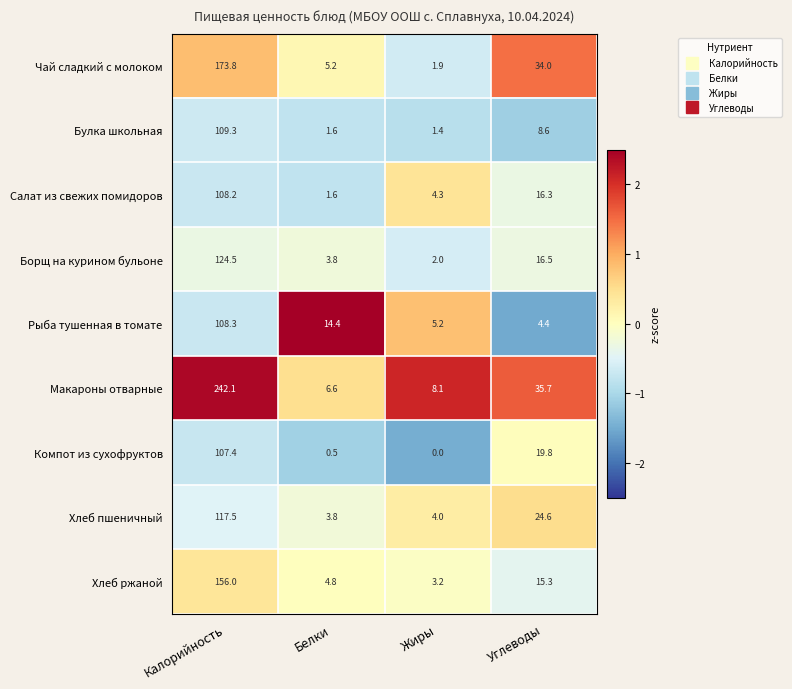

Which category has the lowest value across all series?

Жиры